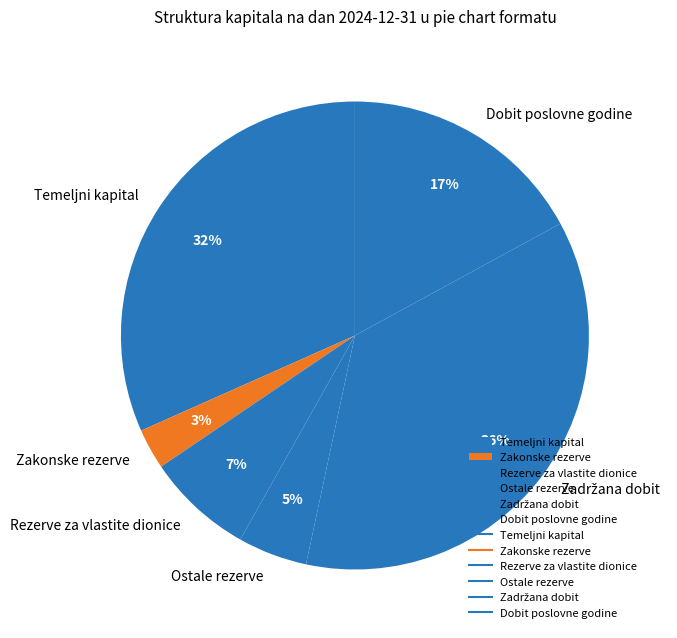

Is the sum of Dobit poslovne godine and Temeljni kapital greater than half?

No